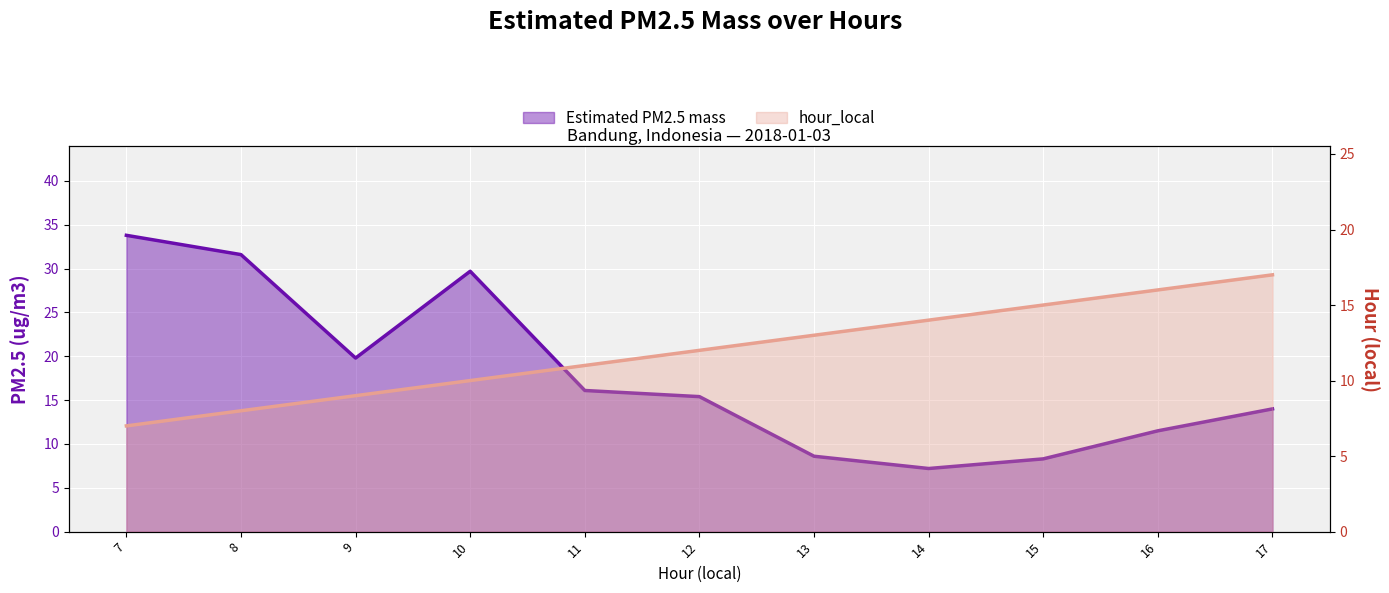

What are all the series names shown in the legend?

Estimated PM2.5 mass, hour_local